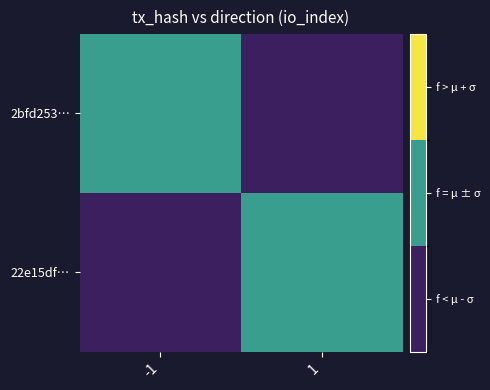

Reading right to left, transcribe all the data shown in this chart.

2bfd253…: 1=0	-1=1
22e15df…: 1=1	-1=0